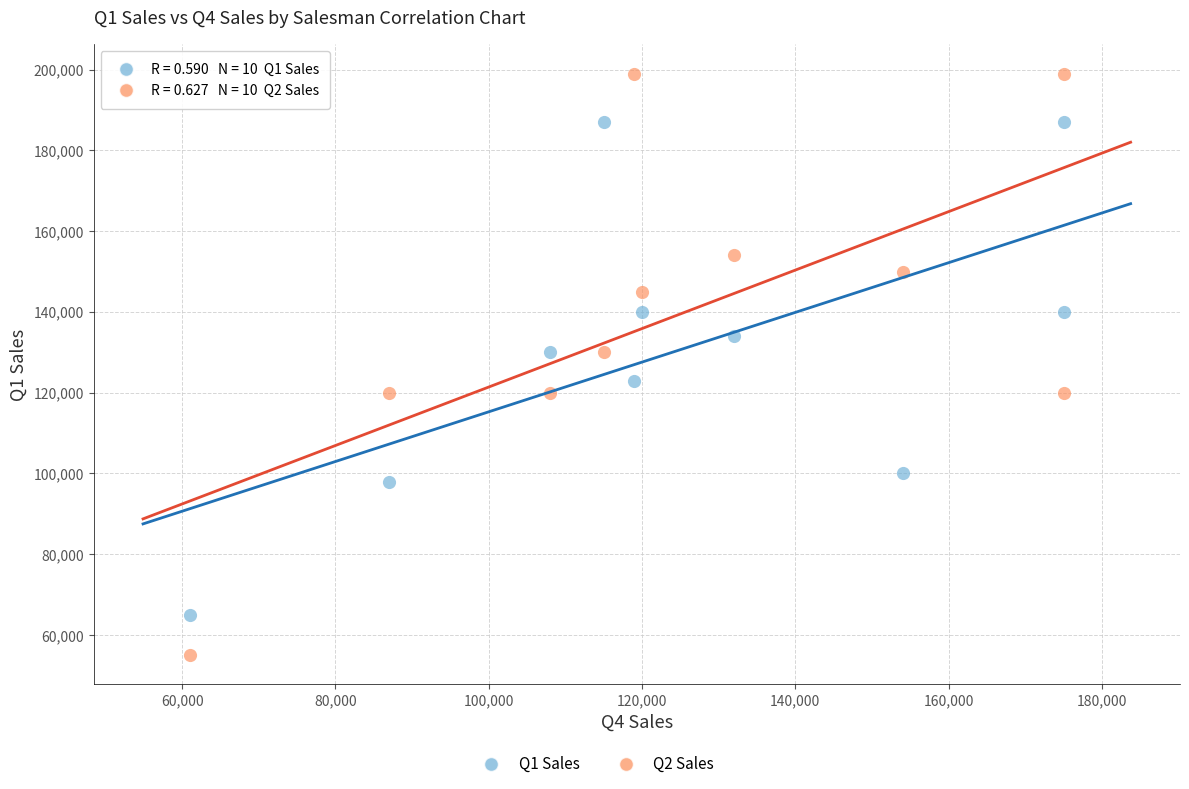

Across all data points, what is the range of X values (max minus min)?

114000